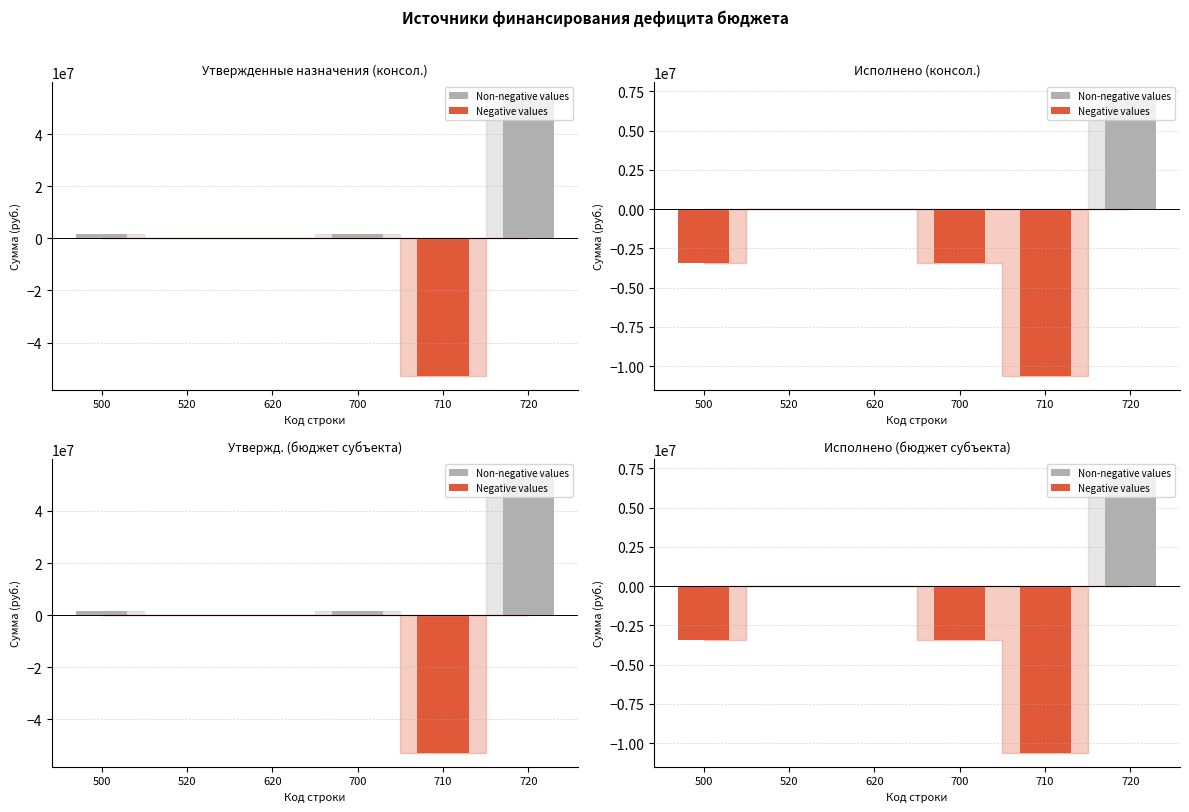

What is the difference between the maximum and minimum values in the Negative values series?

10615868.7